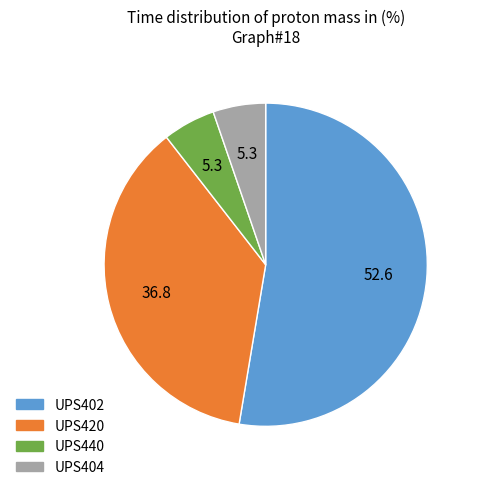

Between UPS404 and UPS402, which is larger?

UPS402